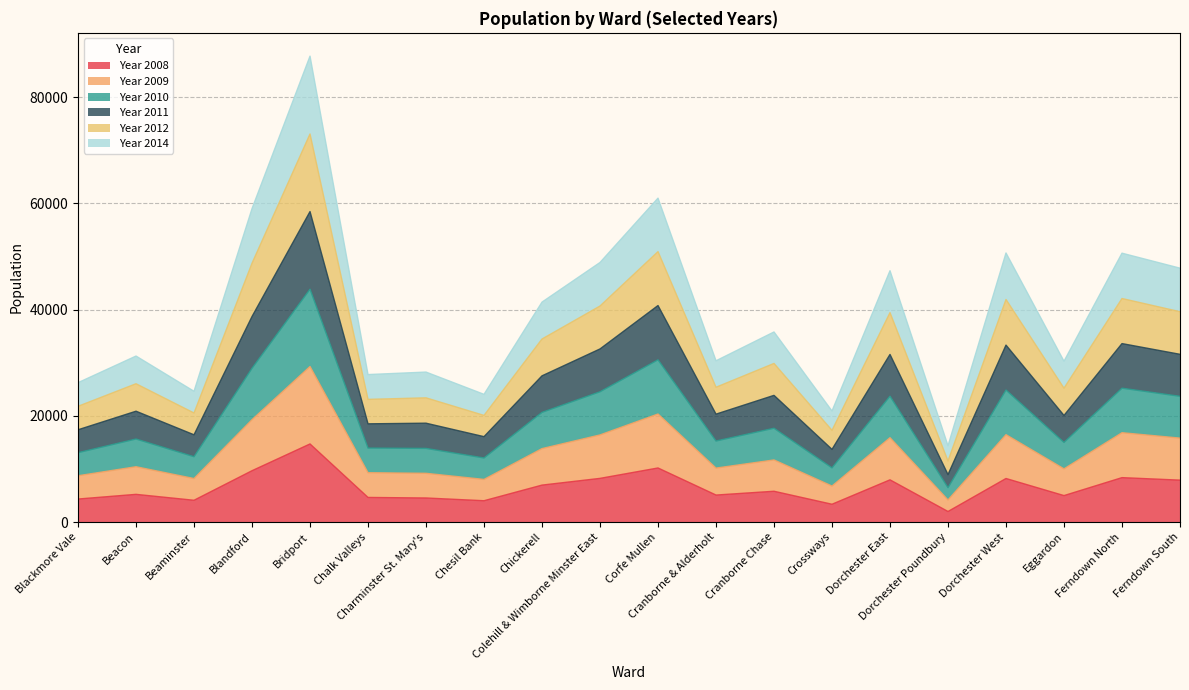

How many interior local peaks does the Year 2008 series have?

7